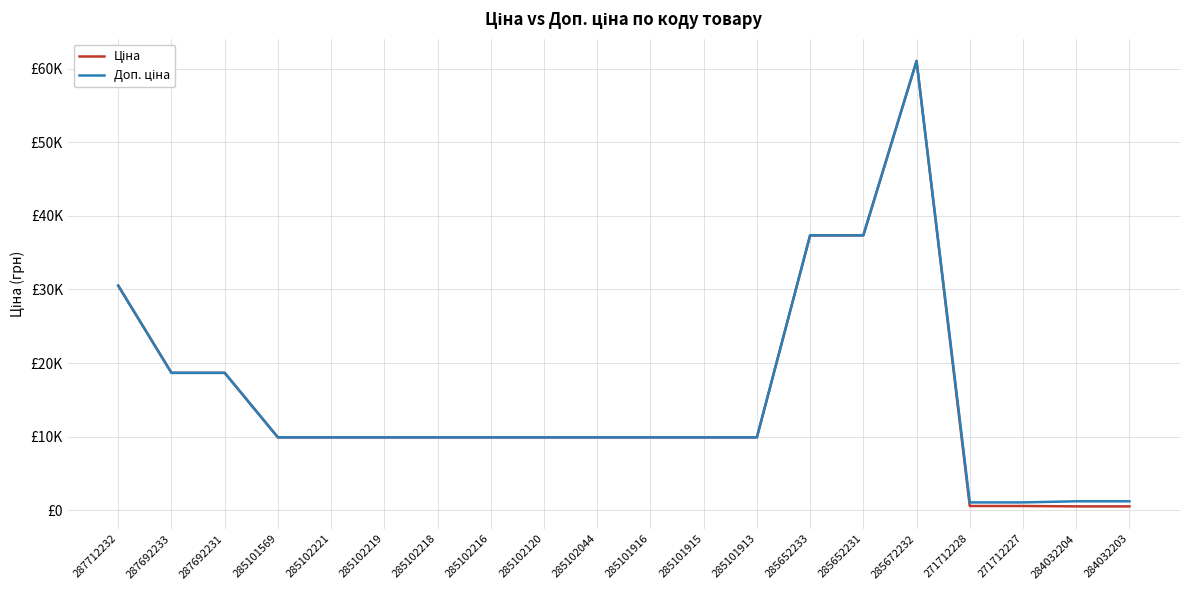

Does the chart have visible grid lines?

Yes